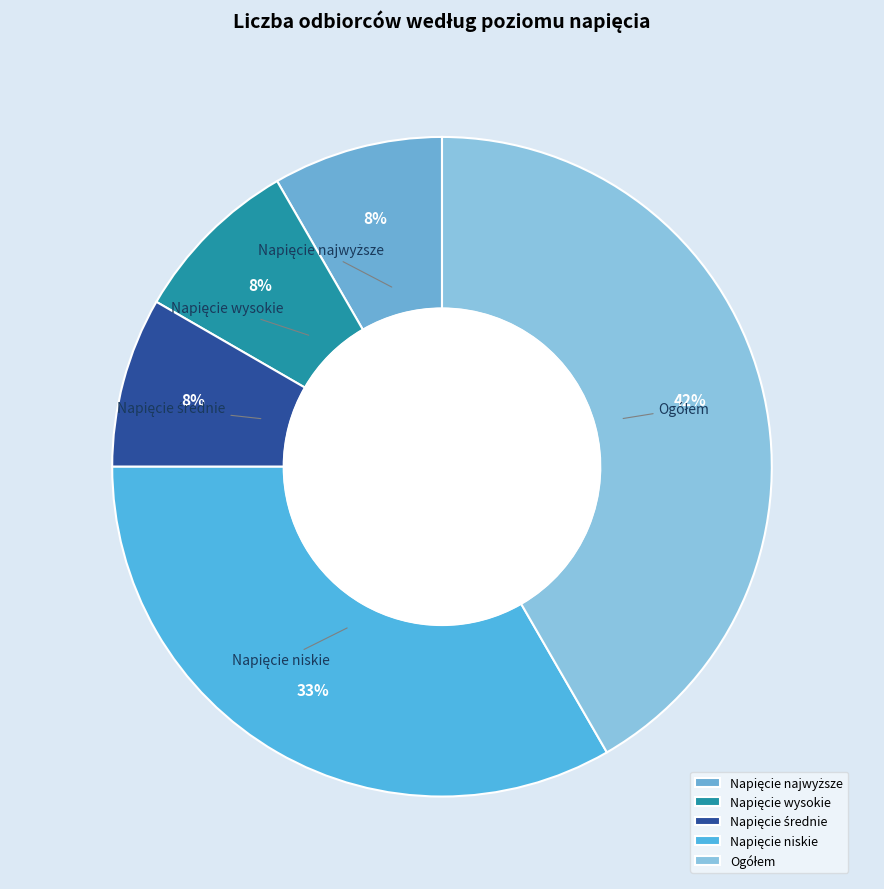

How many segments does this pie chart have?

5